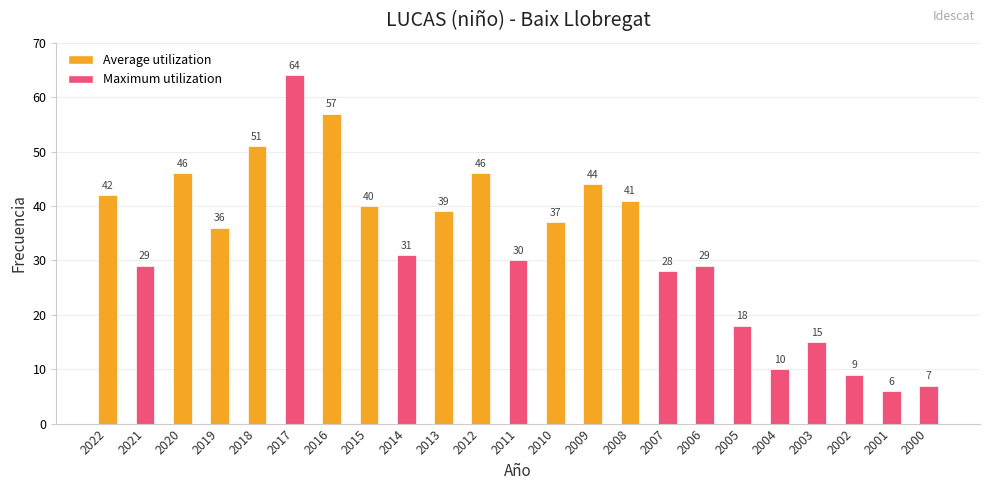

What is the average value?

33